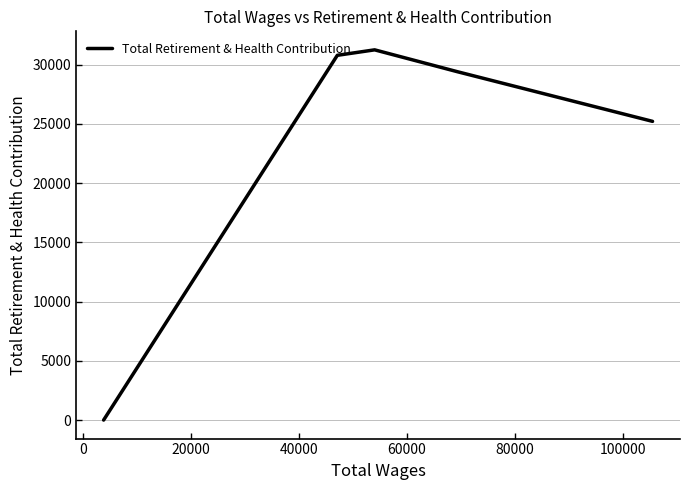

Reading left to right, transcribe all the data shown in this chart.

0	30790	31252	29409	25215